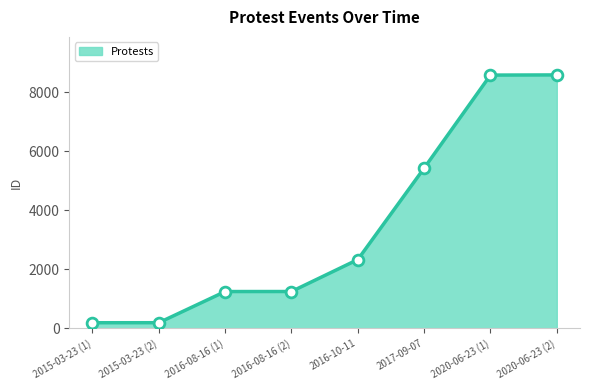

Approximately how many times larger is the value at 2016-08-16 (1) compared to 2016-08-16 (2)?

1.0